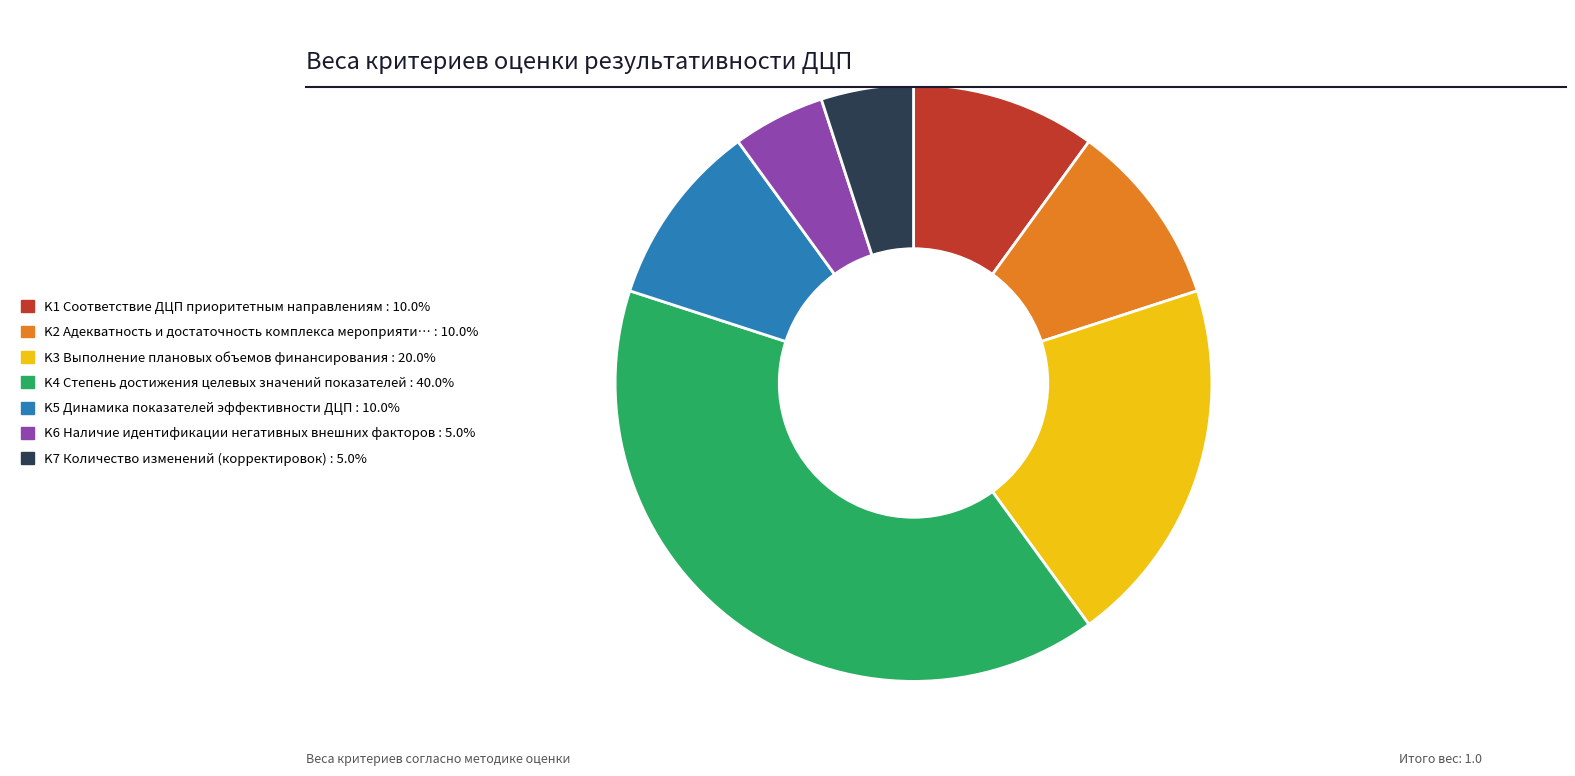

Which slice is the largest?

K4